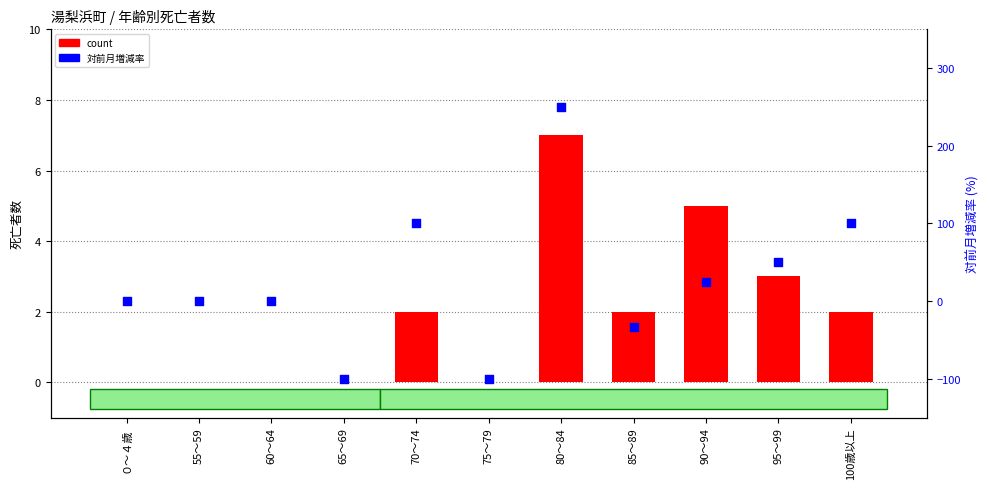

At how many categories does at least one series exceed 195?

1